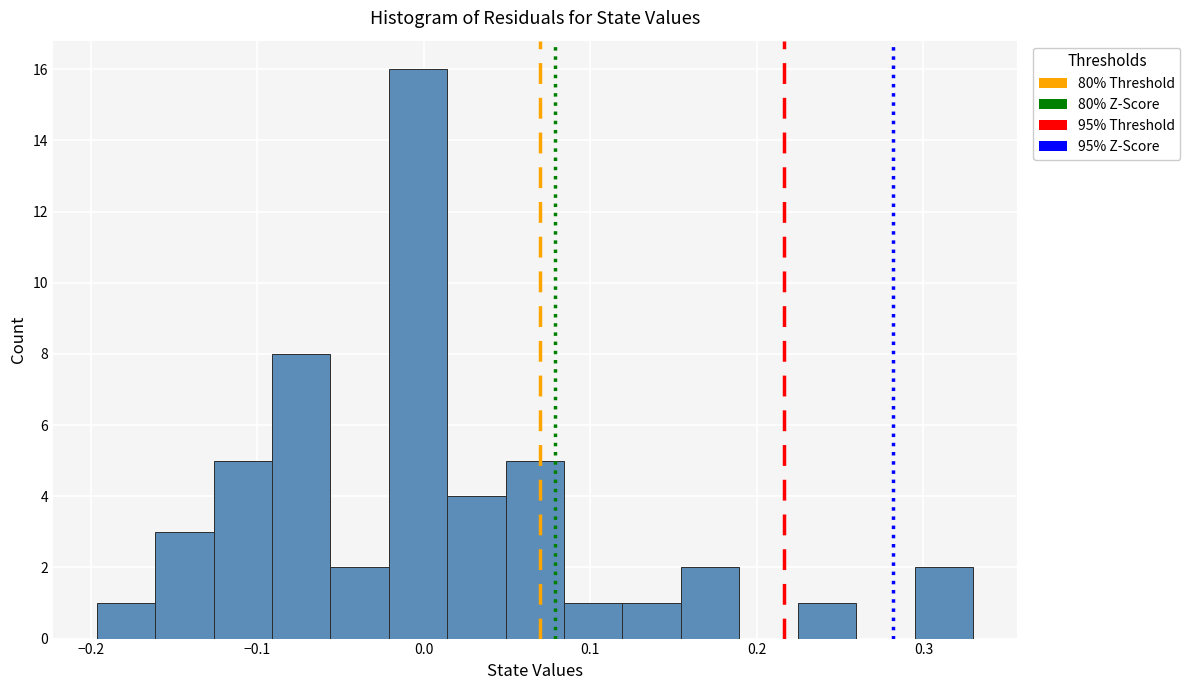

Read against the x-axis, roughly where is the centre of the tallest bar?

0.00